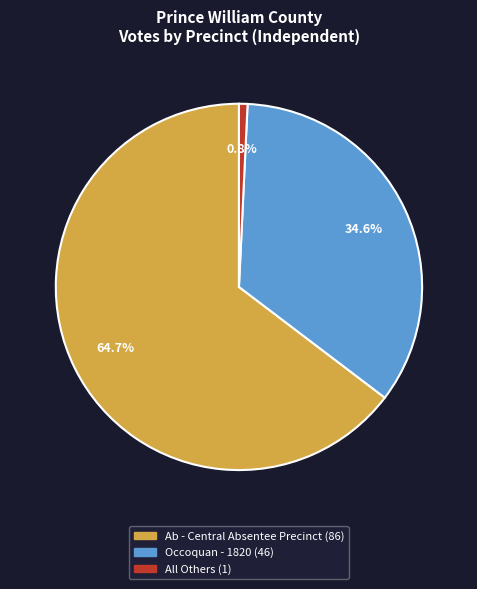

Is there any slice that represents more than half of the pie?

Yes